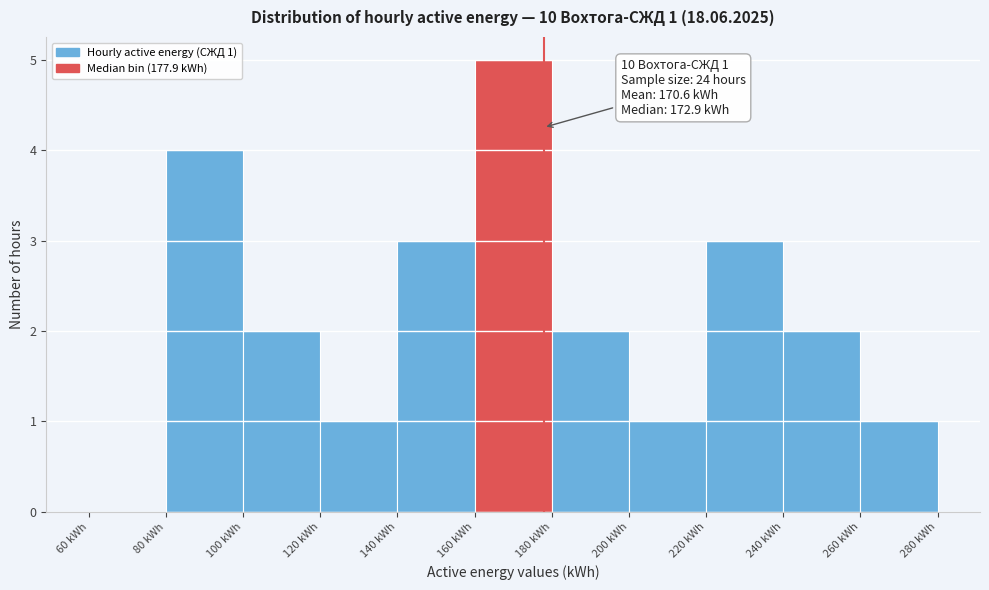

Which range on the x-axis has the tallest bar?

160 to 180